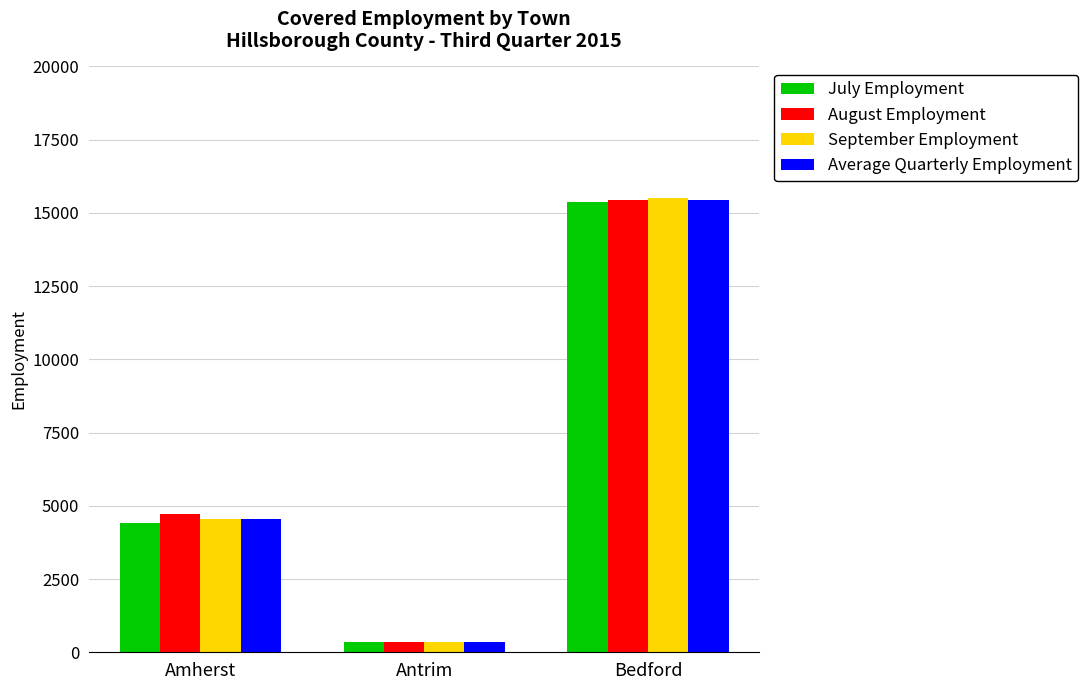

What is the value of the July Employment bar at the 2nd from the left?

355